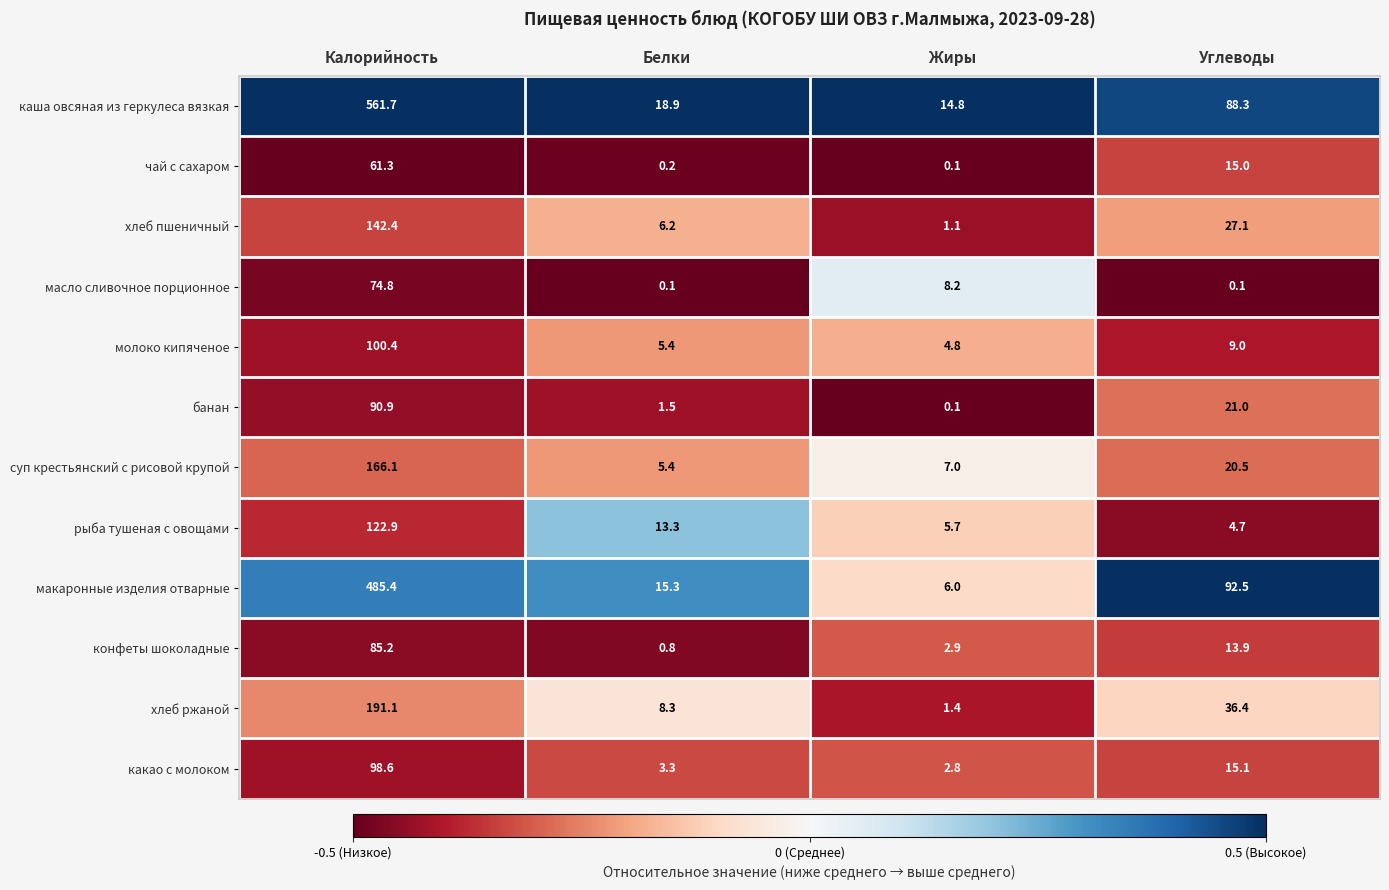

At Углеводы, list the series in order from largest to smallest.

макаронные изделия отварные, каша овсяная из геркулеса вязкая, хлеб ржаной, хлеб пшеничный, банан, суп крестьянский с рисовой крупой, какао с молоком, чай с сахаром, конфеты шоколадные, молоко кипяченое, рыба тушеная с овощами, масло сливочное порционное